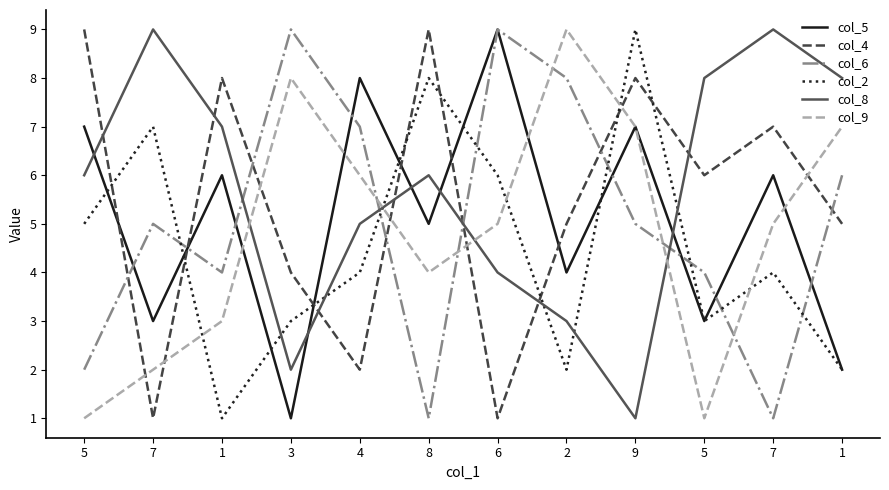

The value of col_4 at 5 is 14. True or false?

False